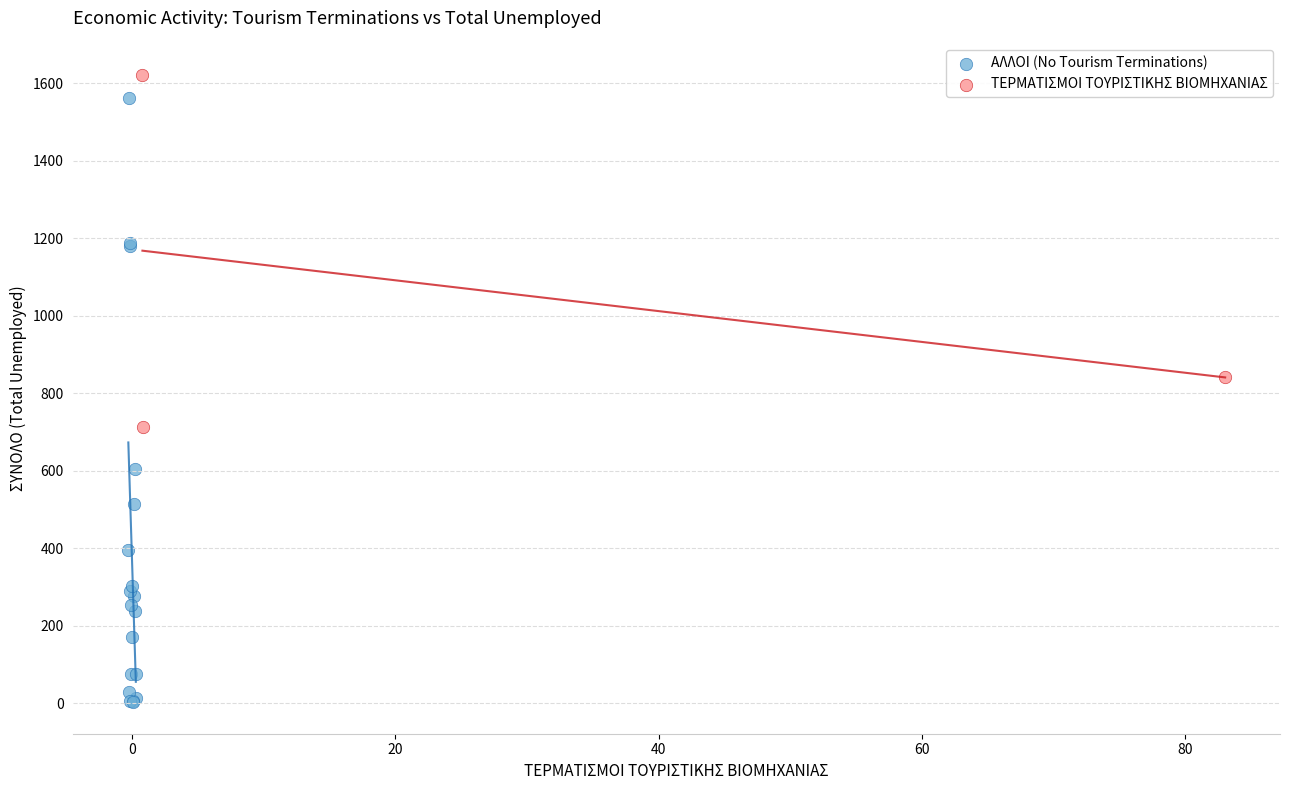

Which series has the largest Y range (max minus min)?

ΑΛΛΟΙ (No Tourism Terminations)